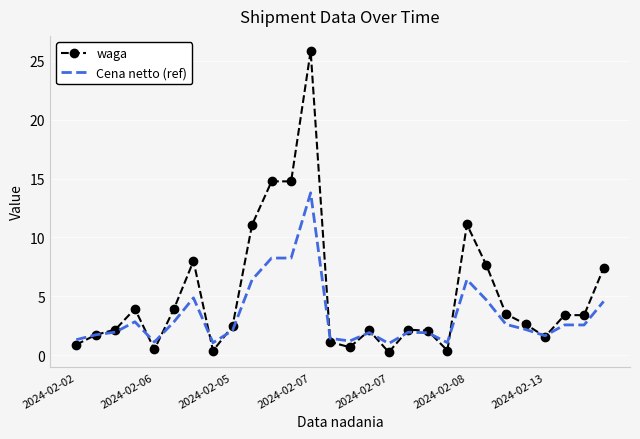

List the series in order of their peak value, highest first.

waga, Cena netto (ref)